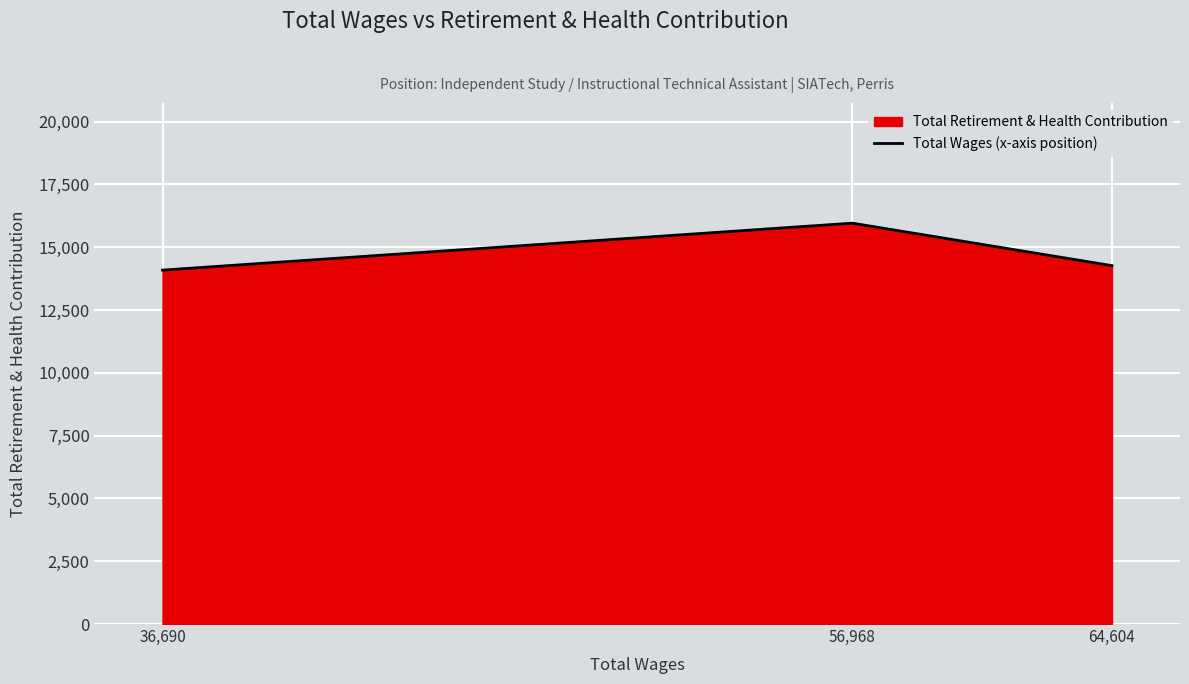

What position from the left is 56,968?

2